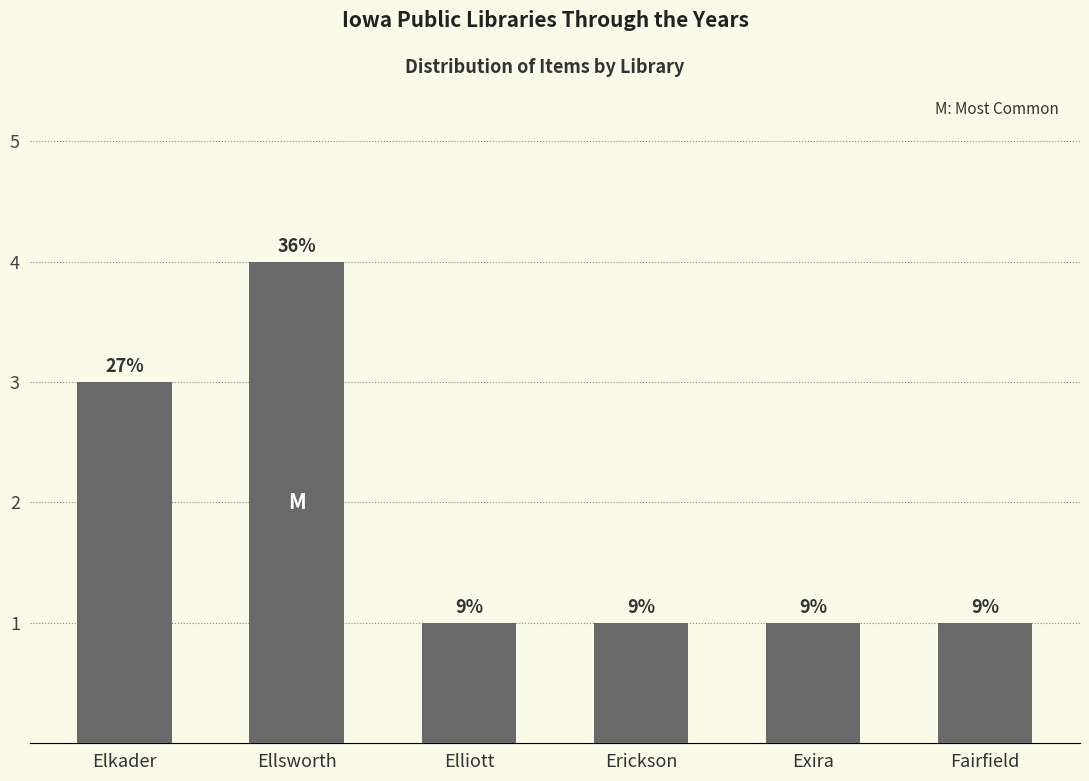

True or false: the data shows 2 at Elkader.

False